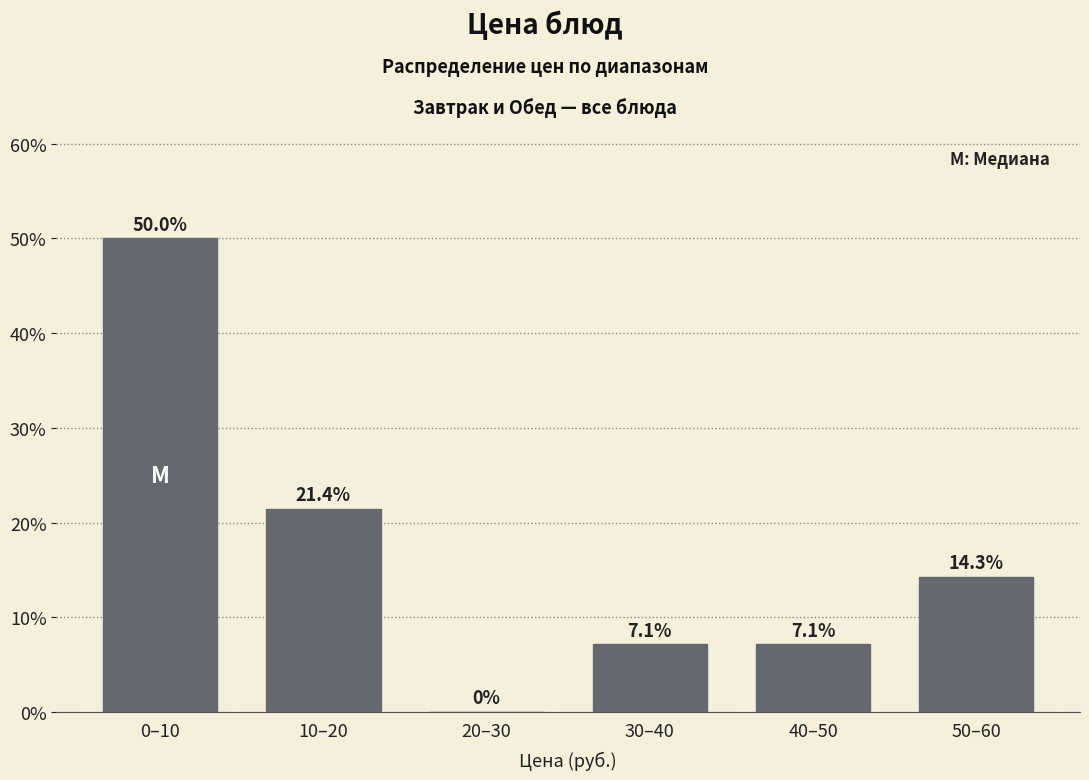

Reading left to right, extract all data points from this chart.

0–10=50.0	10–20=21.4	20–30=0.0	30–40=7.1	40–50=7.1	50–60=14.3